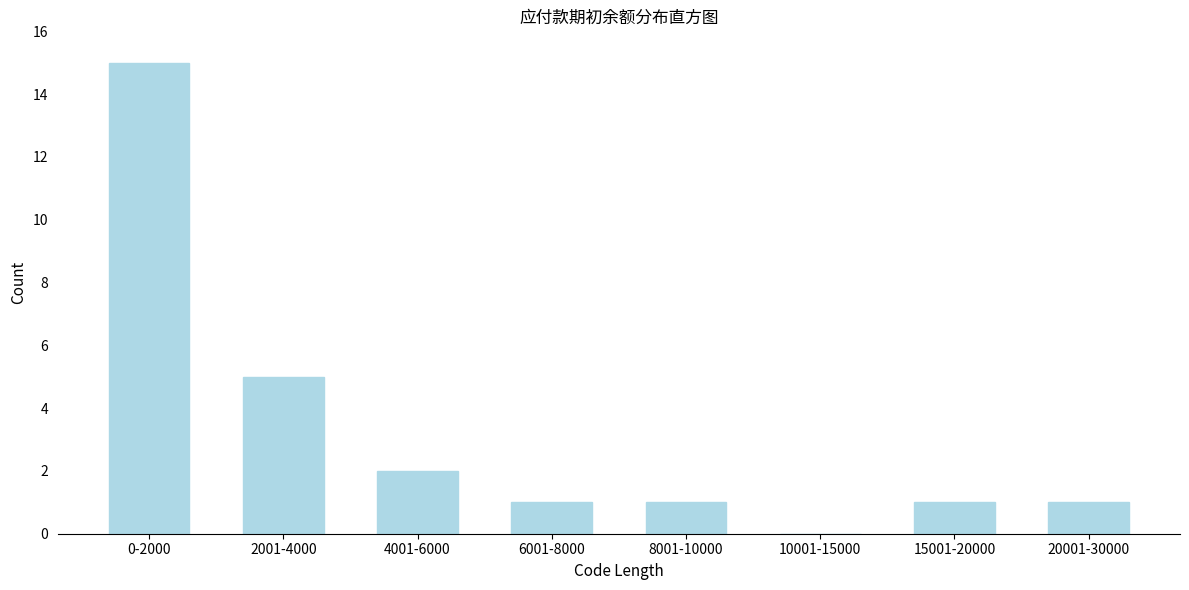

Reading left to right, what are all the values shown in this chart?

0-2000=15	2001-4000=5	4001-6000=2	6001-8000=1	8001-10000=1	10001-15000=0	15001-20000=1	20001-30000=1